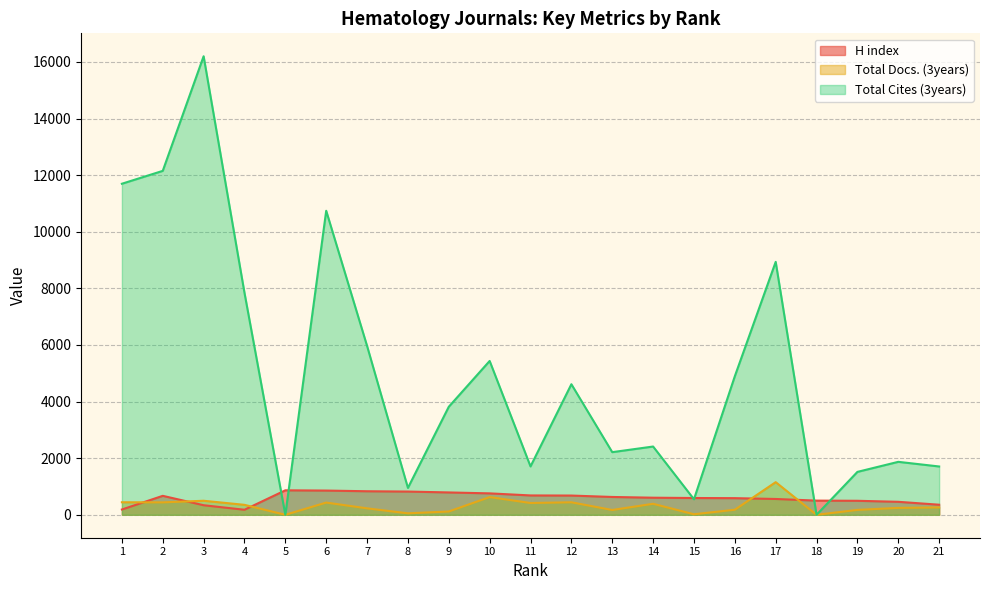

Which series has the largest range (max minus min)?

Total Cites (3years)